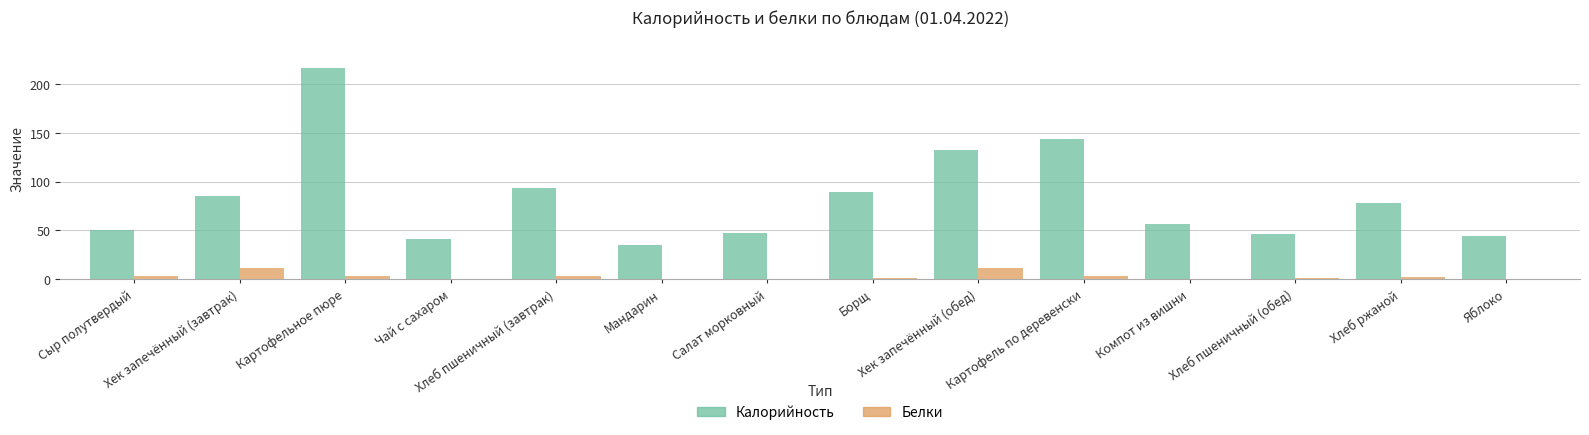

Which series changed the most between Компот из вишни and Хлеб ржаной?

Калорийность